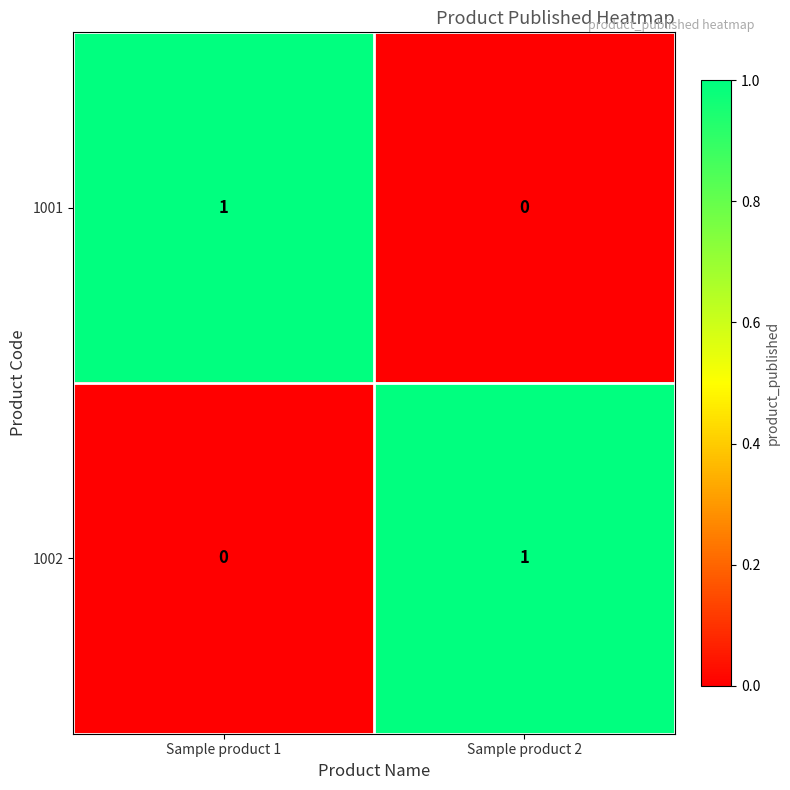

Where is 1002 nearest to the value 0?

Sample product 1